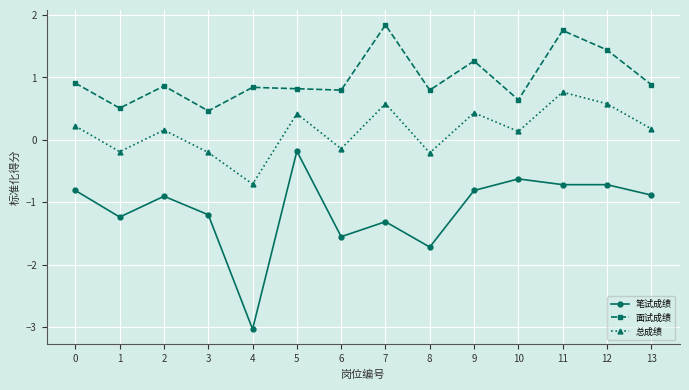

Read the 总成绩 value at 10.

0.1